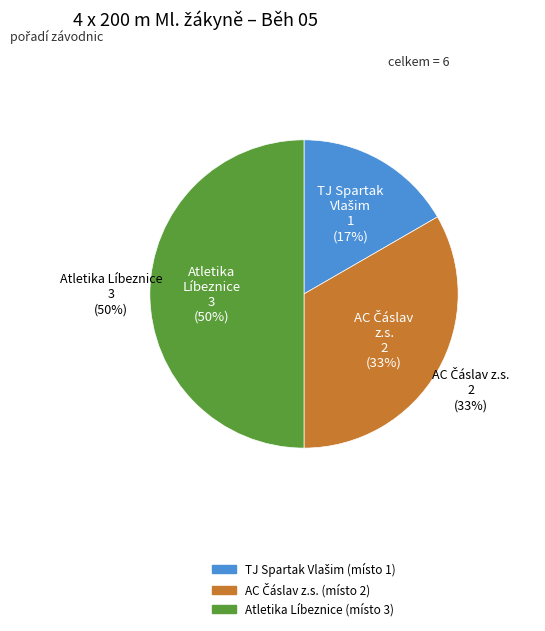

What percentage is the AC Čáslav z.s. slice, to the nearest percent?

33%